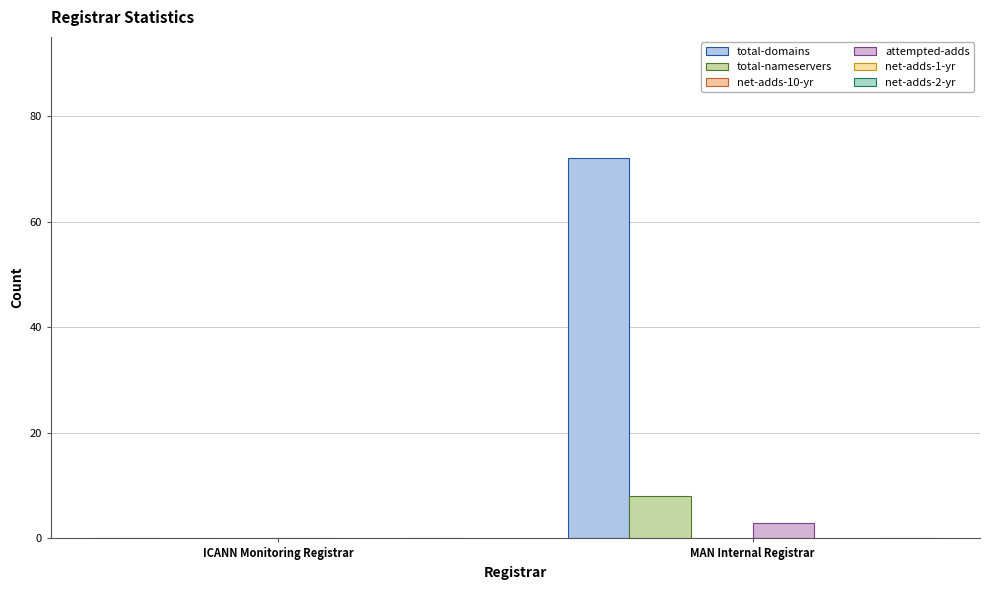

What is the maximum value for total-domains?

72